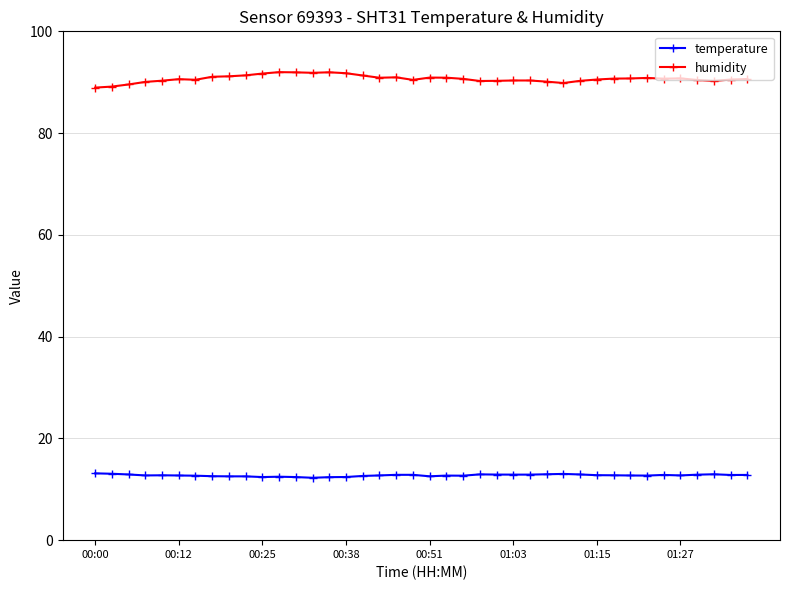

What is the average value of the temperature series?

12.7